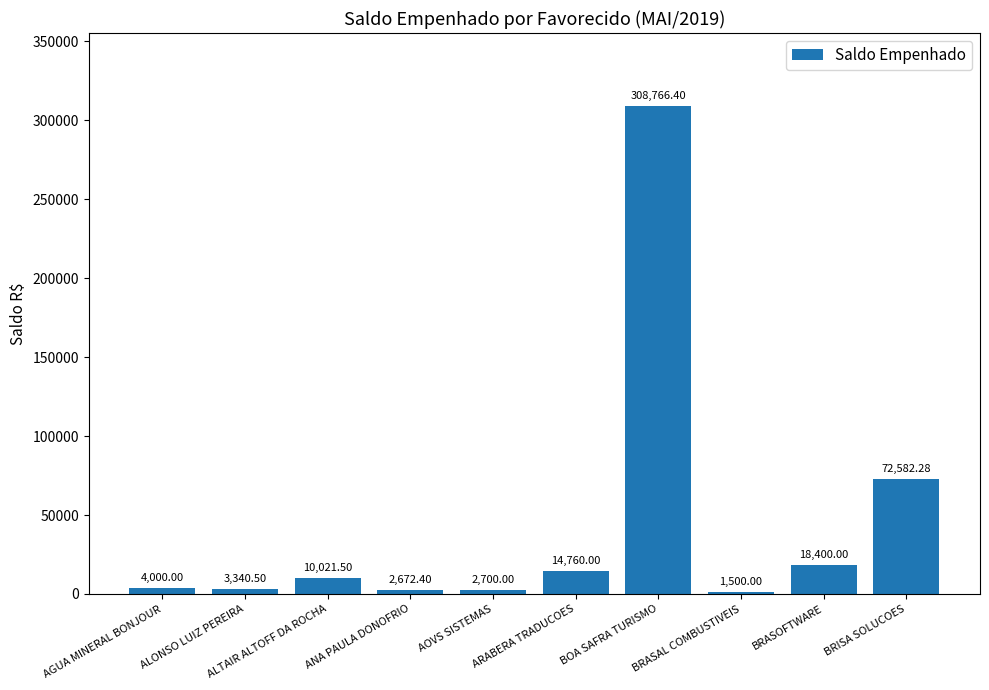

Rank the categories by value from highest to lowest.

BOA SAFRA TURISMO, BRISA SOLUCOES, BRASOFTWARE, ARABERA TRADUCOES, ALTAIR ALTOFF DA ROCHA, AGUA MINERAL BONJOUR, ALONSO LUIZ PEREIRA, AOVS SISTEMAS, ANA PAULA DONOFRIO, BRASAL COMBUSTIVEIS